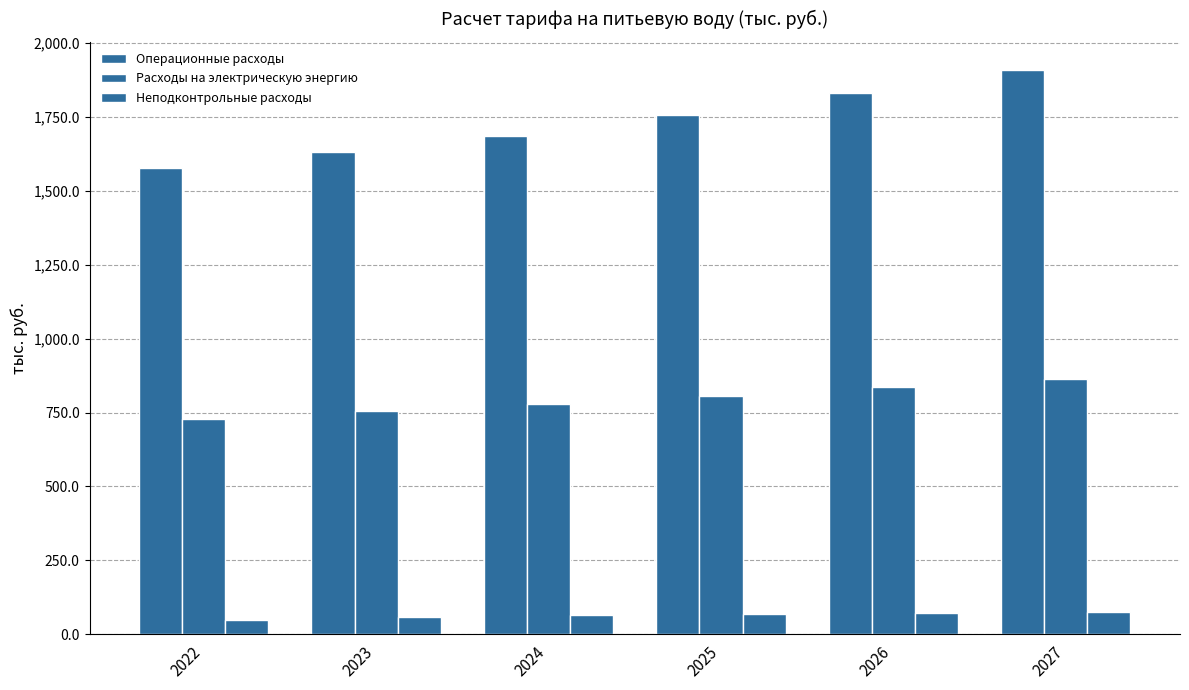

What is the average value of the Операционные расходы series?

1730.8